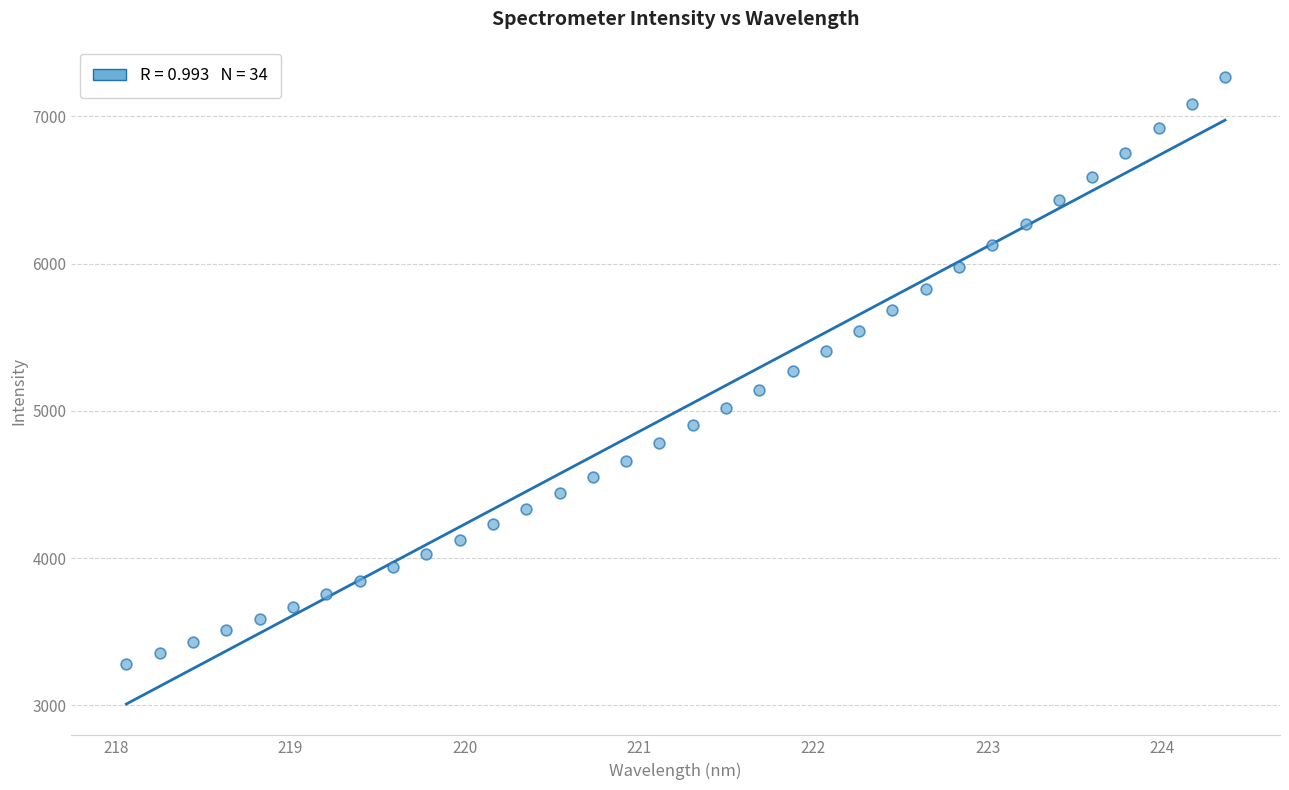

What is the range of Y values (max minus min)?

3986.6